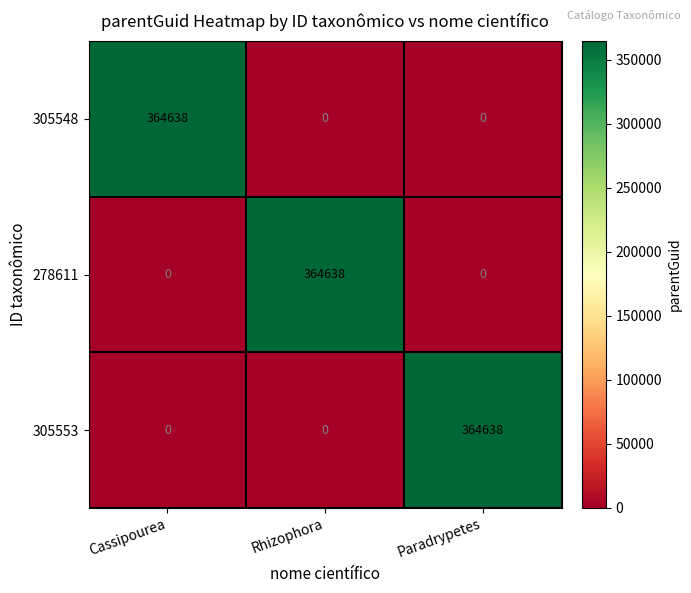

What is the sum of the 305548 values at Rhizophora and Cassipourea?

364638